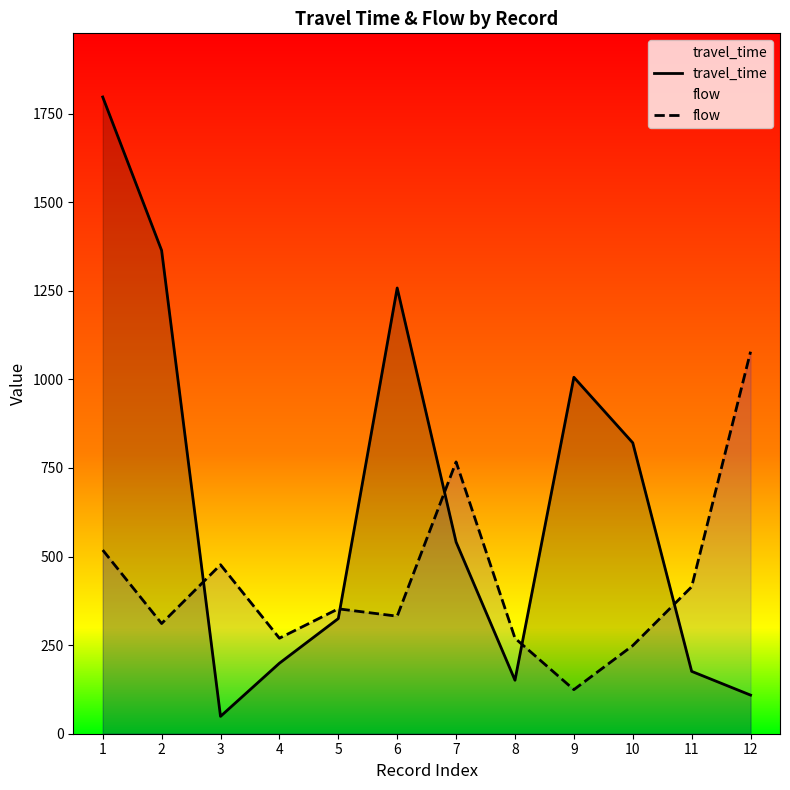

True or false: travel_time and flow cross at least once.

True